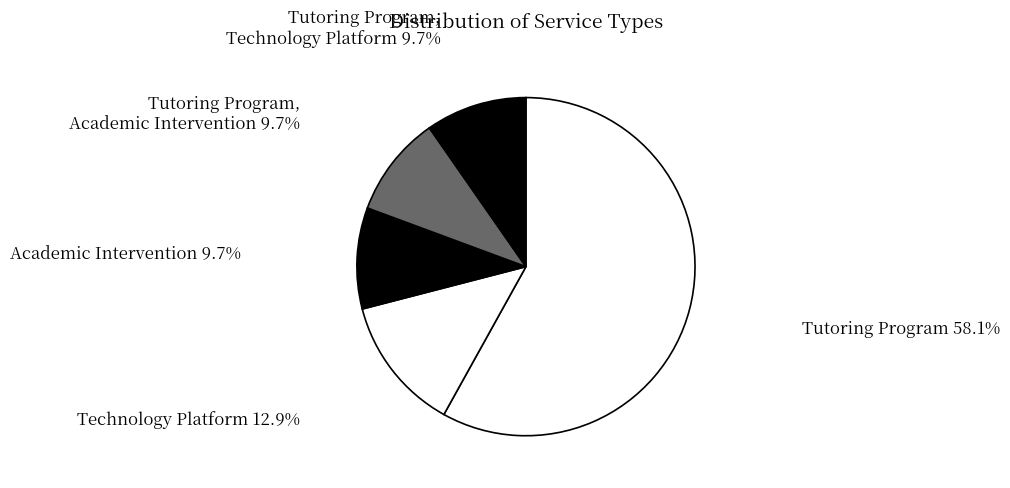

What is the largest slice in the pie chart?

Tutoring Program